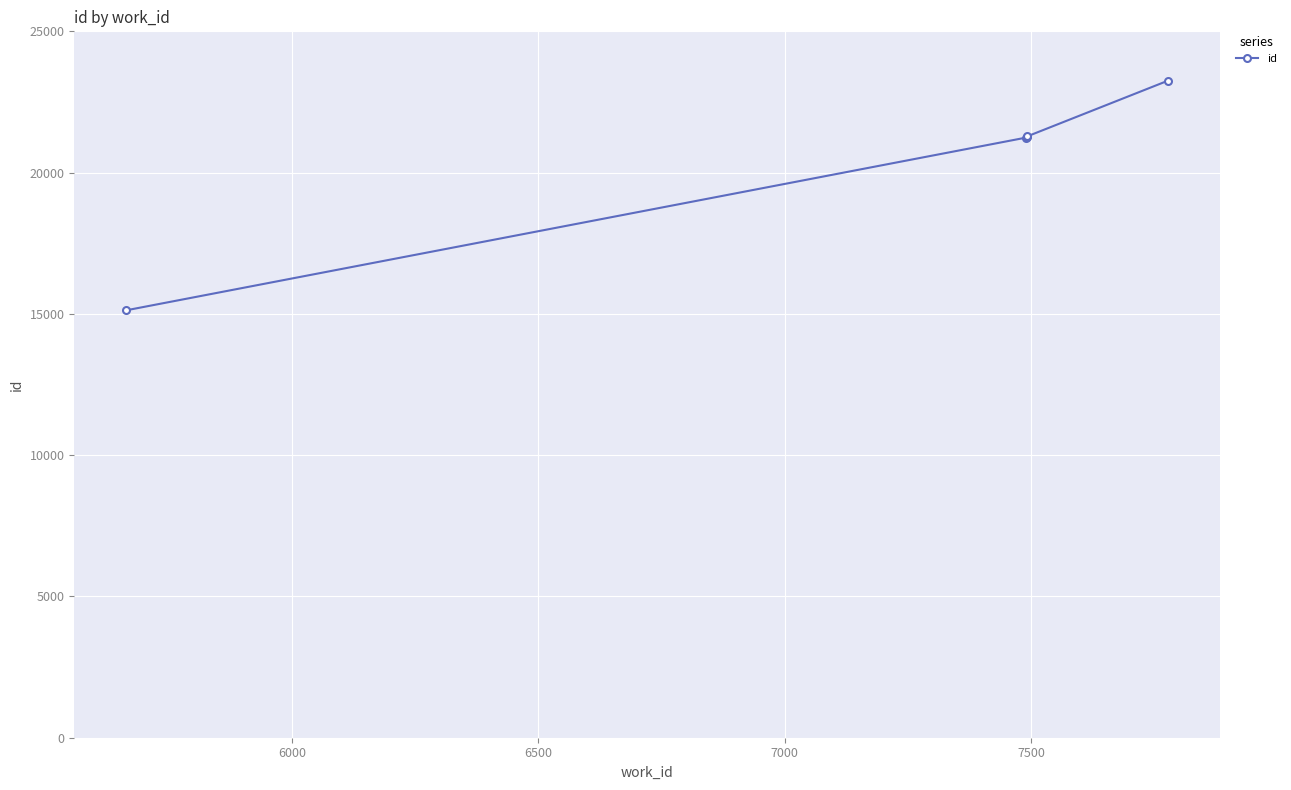

What is the change in value from 5500 to 7000?

+6151